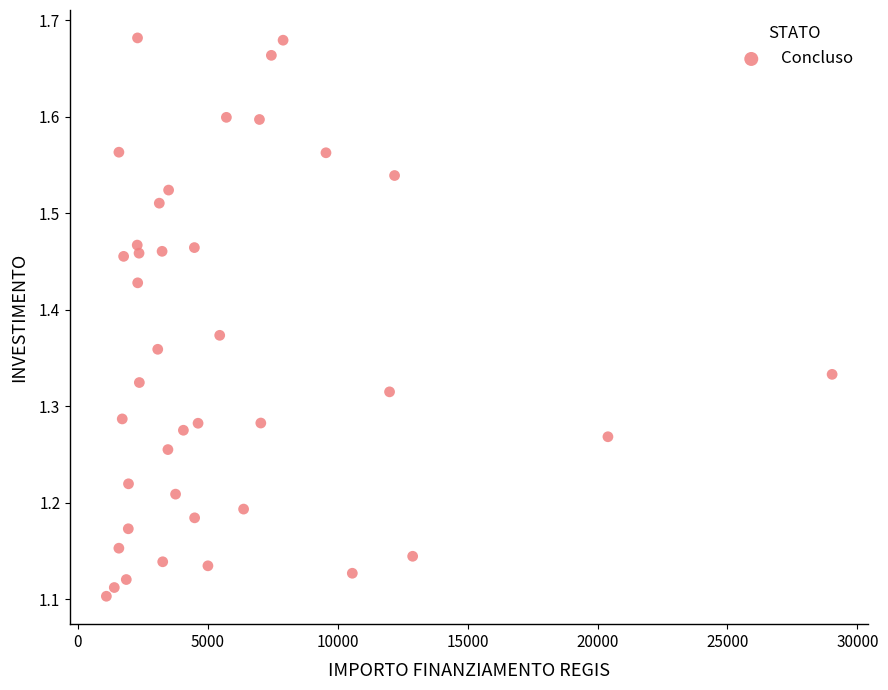

What is the range of X values (max minus min)?

27930.4